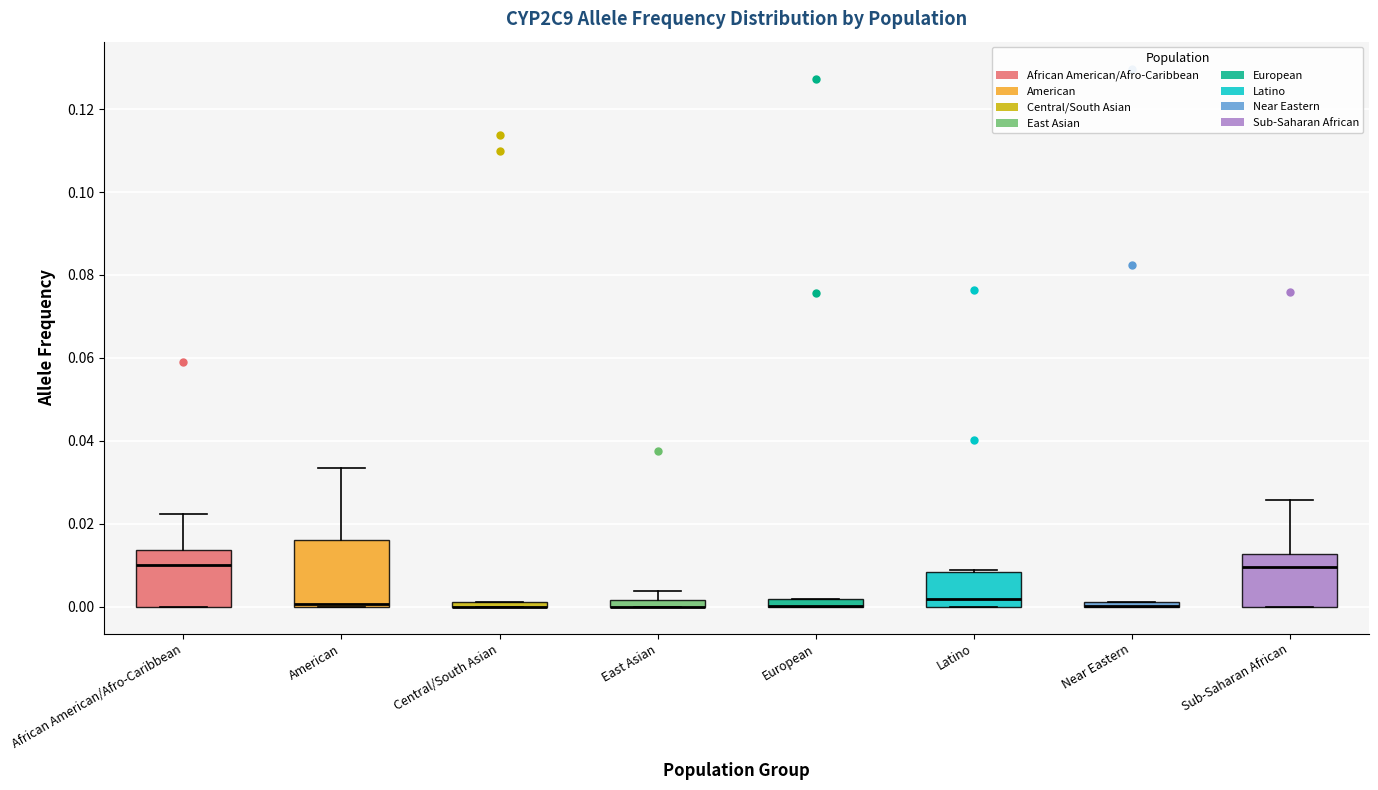

Where is the lower edge of the box for Central/South Asian on the y-axis? The values are not printed on the chart, so give them approximately, as read against the axis.

0.000